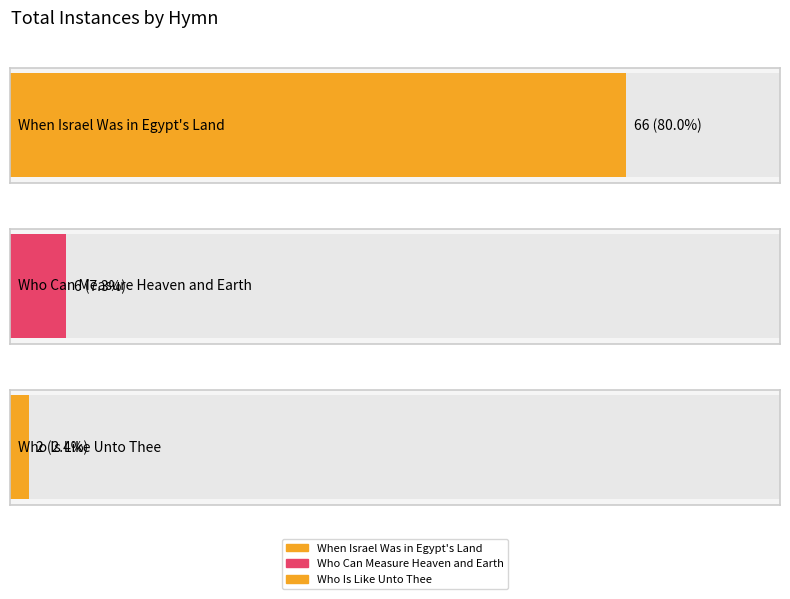

What is the approximate value at Who Can Measure Heaven and Earth, to the nearest 5?

5